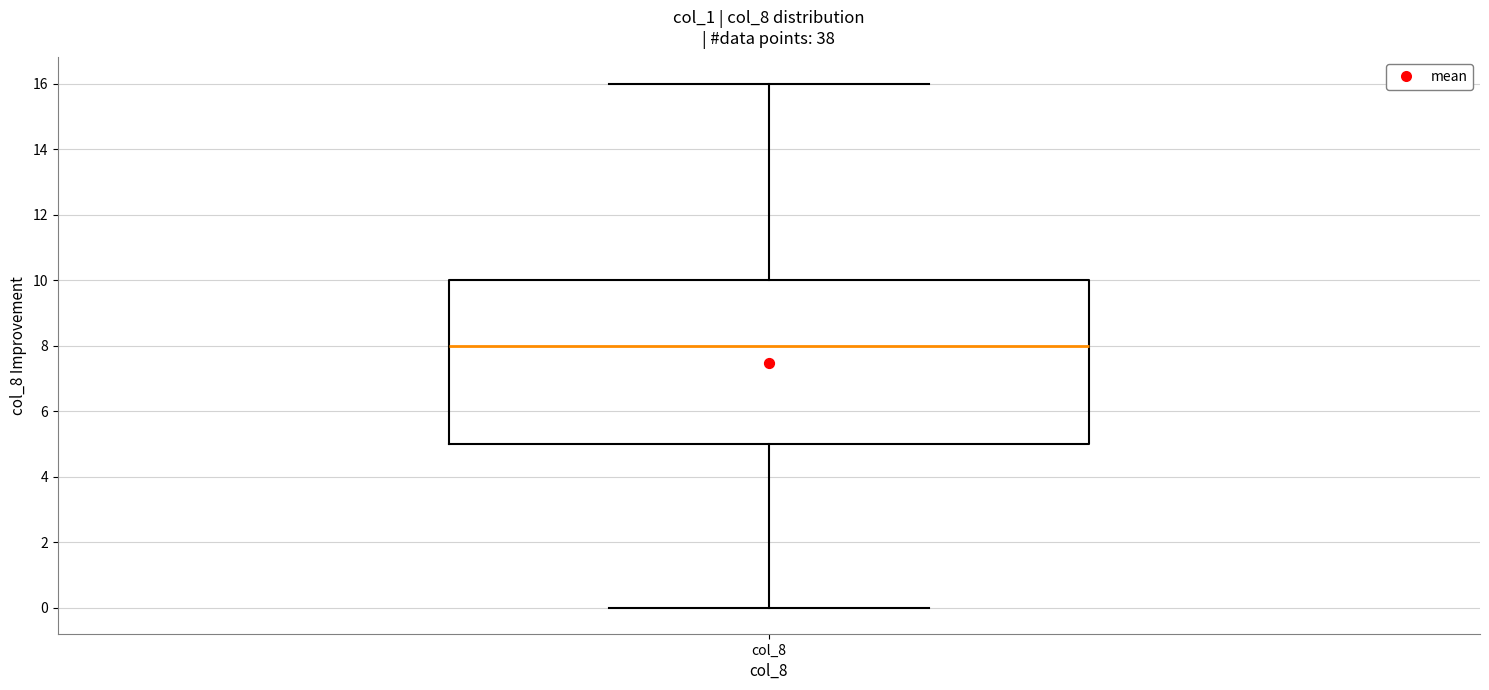

Where does the median line of the box for col_8 sit on the y-axis? The values are not printed on the chart, so give them approximately, as read against the axis.

8